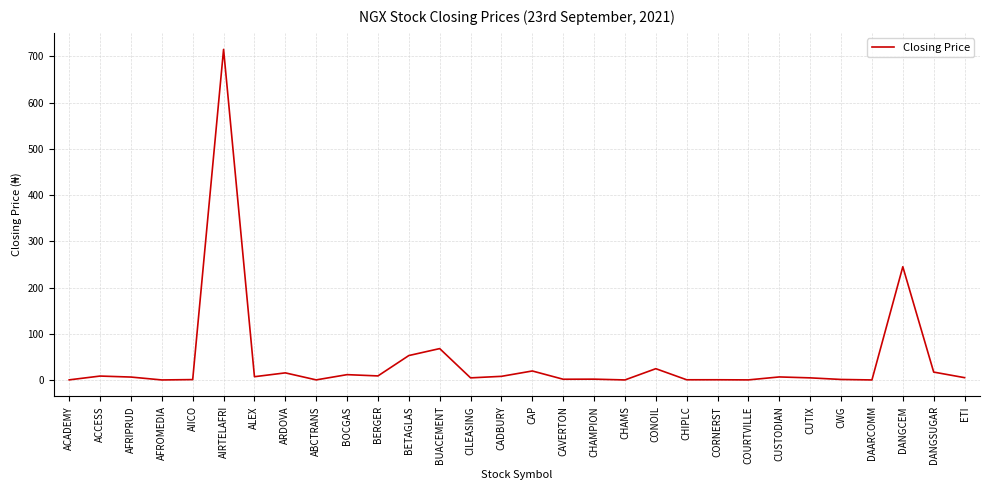

The chart shows a value of 715.0 at AIRTELAFRI. True or false?

True